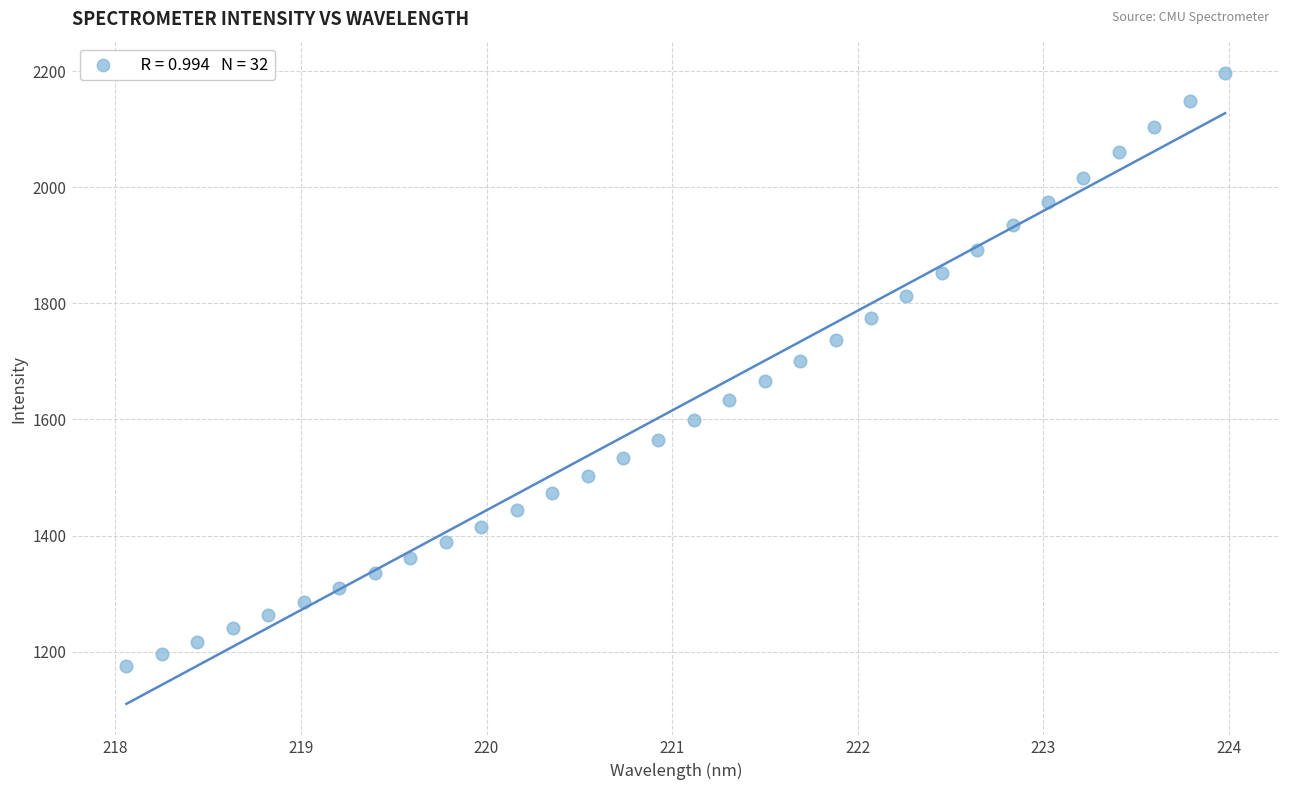

What is the range of X values (max minus min)?

5.9